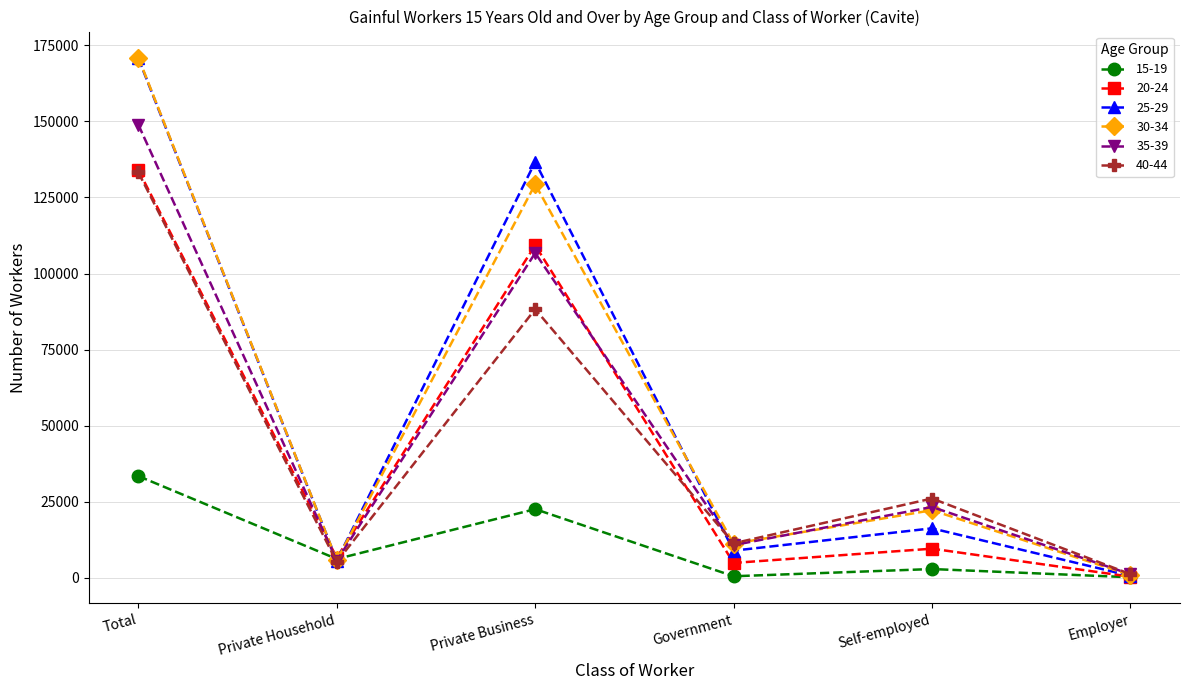

What is the total value across all series at Total?

791294